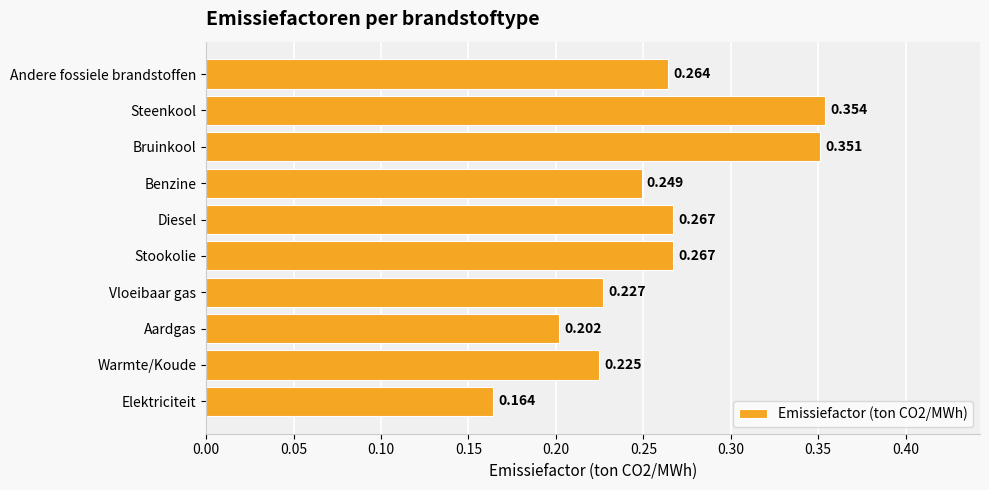

At which category does the chart reach its peak across all series?

Steenkool